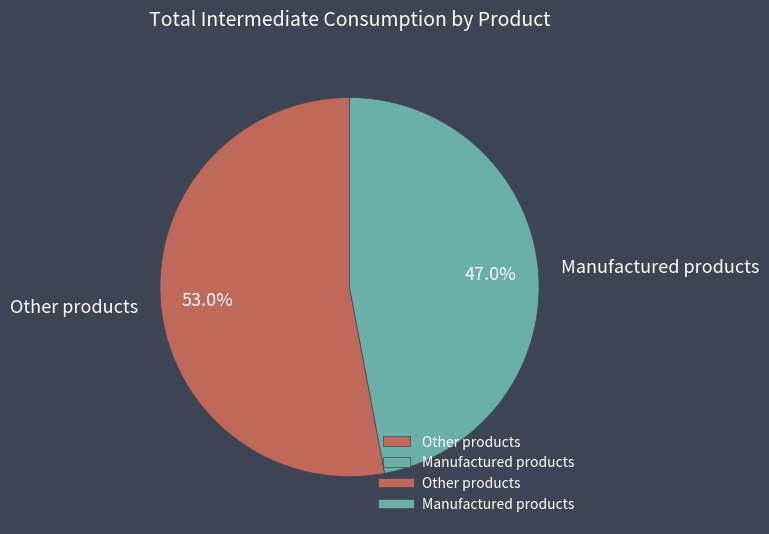

Which category has the smallest portion of the pie?

Manufactured products